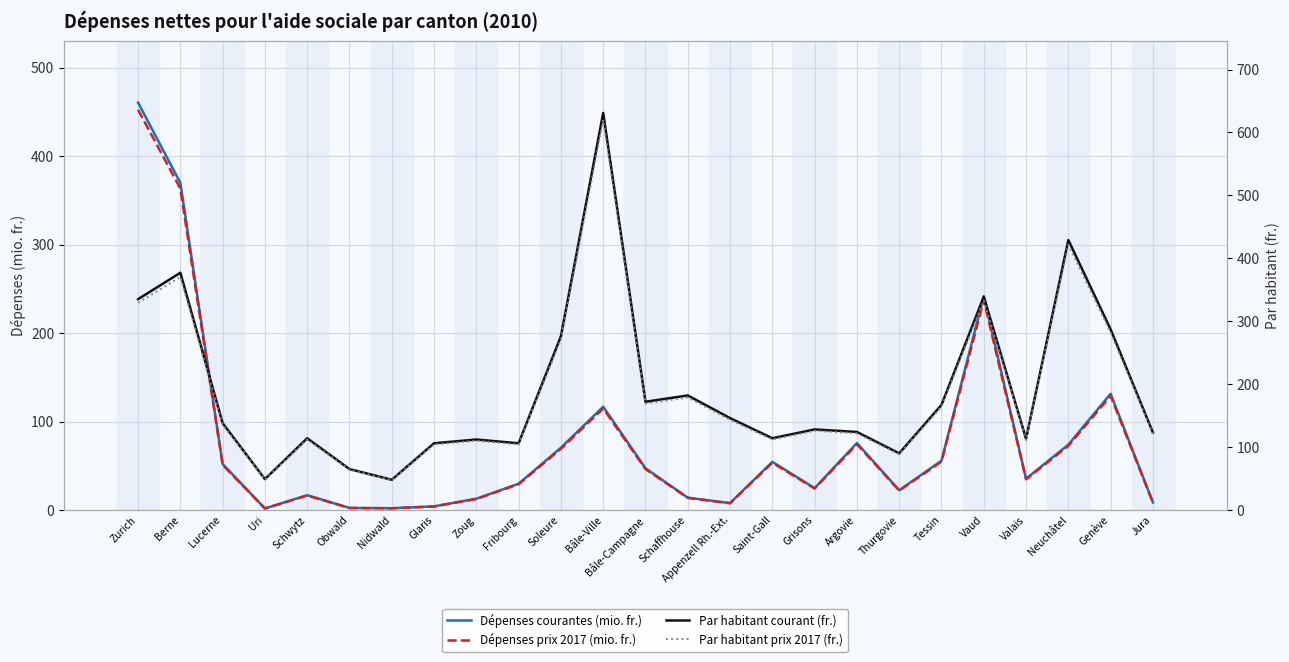

What is the average value of the Par habitant courant (fr.) series?

190.8